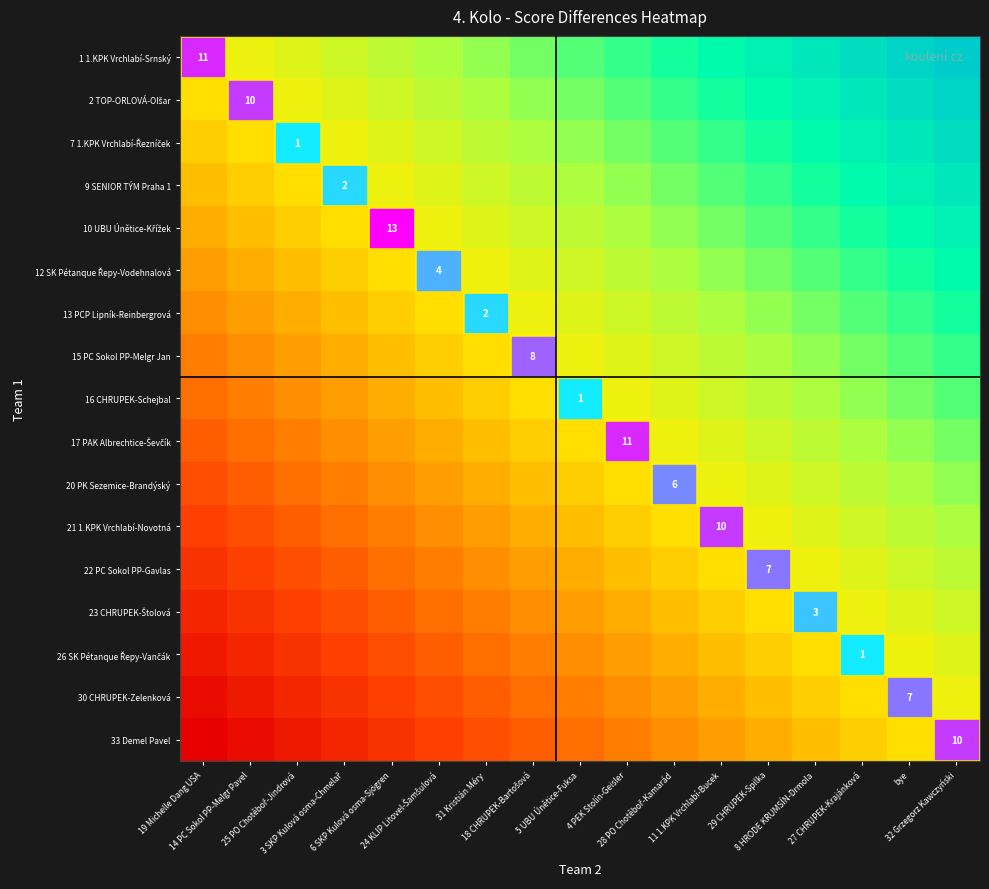

The 1 1.KPK Vrchlabí-Srnský series shows 0.8 at 28 PO Chotěboř-Kamarád. True or false?

True